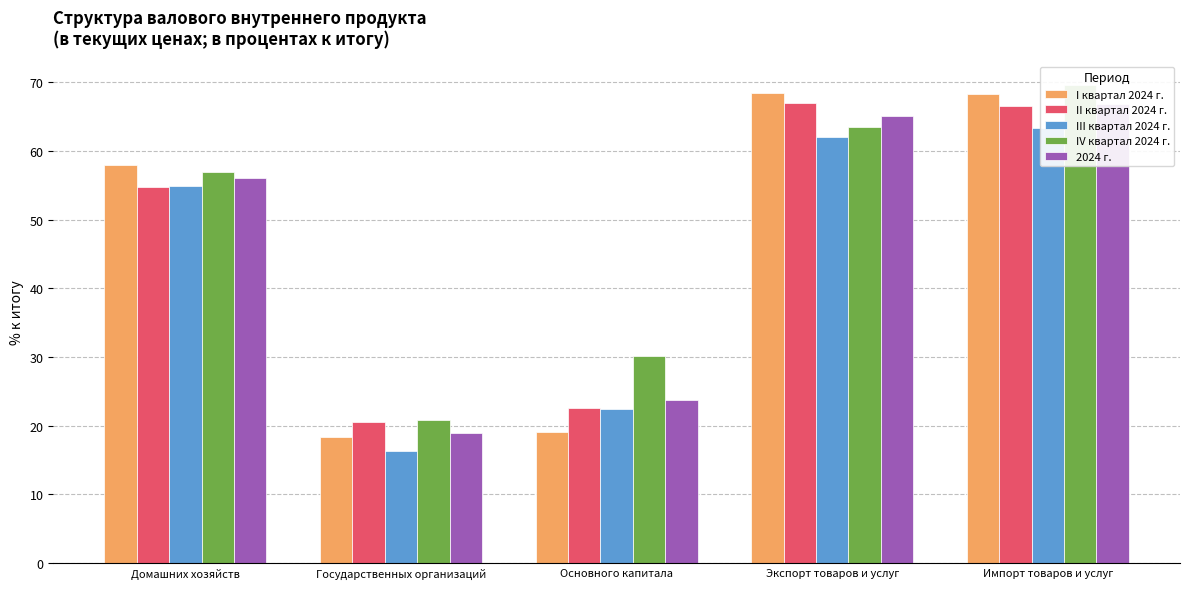

What is the value of the 2024 г. bar at the 4th from the left?

65.1